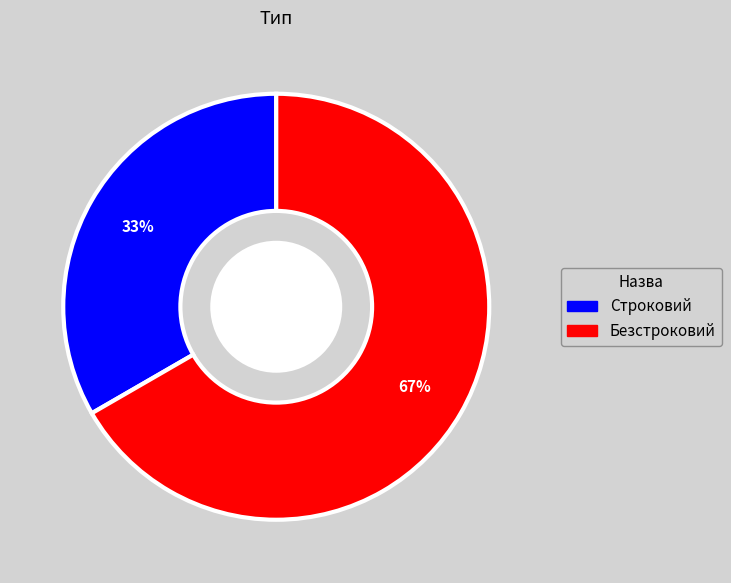

Is it true that Безстроковий is 67% of the pie?

True